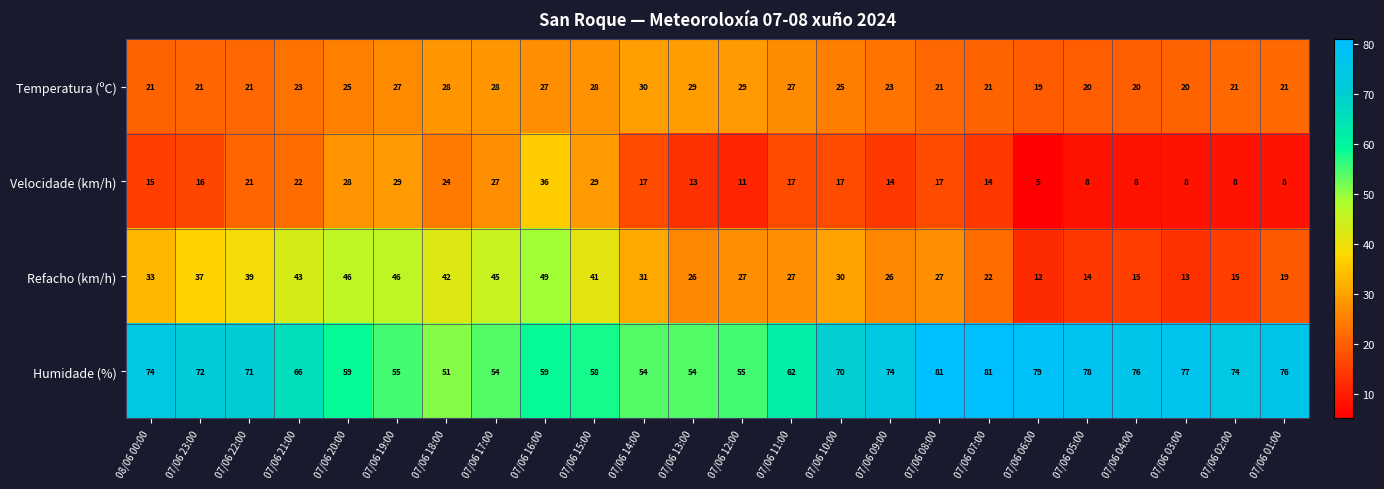

Is it true that Velocidade (km/h) equals 36 at 07/06 16:00?

True